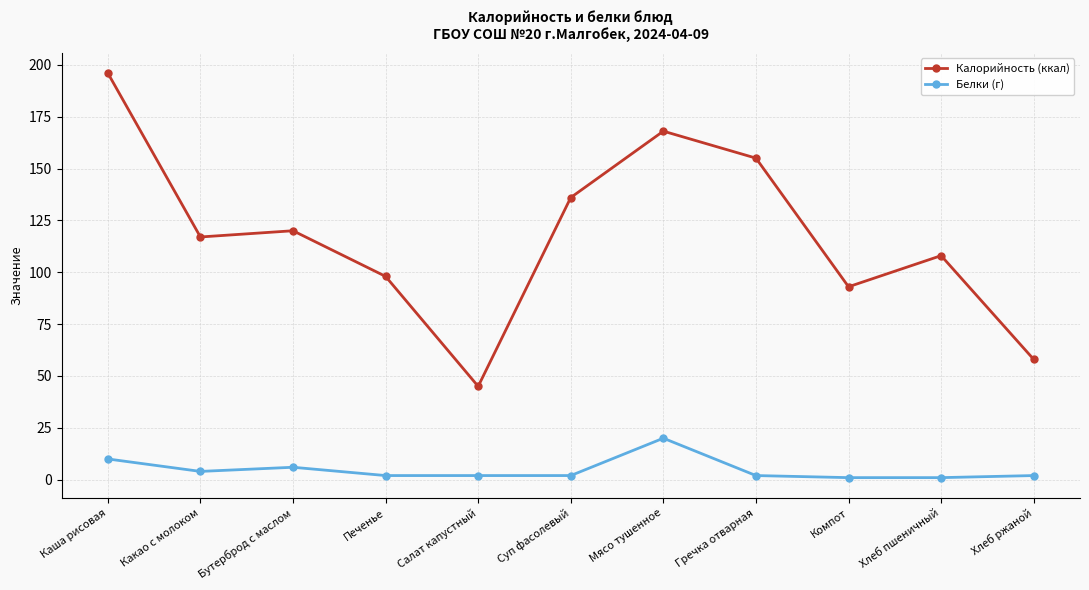

Reading right to left, transcribe all the data shown in this chart.

Калорийность (ккал): Хлеб ржаной=58	Хлеб пшеничный=108	Компот=93	Гречка отварная=155	Мясо тушенное=168	Суп фасолевый=136	Салат капустный=45	Печенье=98	Бутерброд с маслом=120	Какао с молоком=117	Каша рисовая=196
Белки (г): Хлеб ржаной=2	Хлеб пшеничный=1	Компот=1	Гречка отварная=2	Мясо тушенное=20	Суп фасолевый=2	Салат капустный=2	Печенье=2	Бутерброд с маслом=6	Какао с молоком=4	Каша рисовая=10